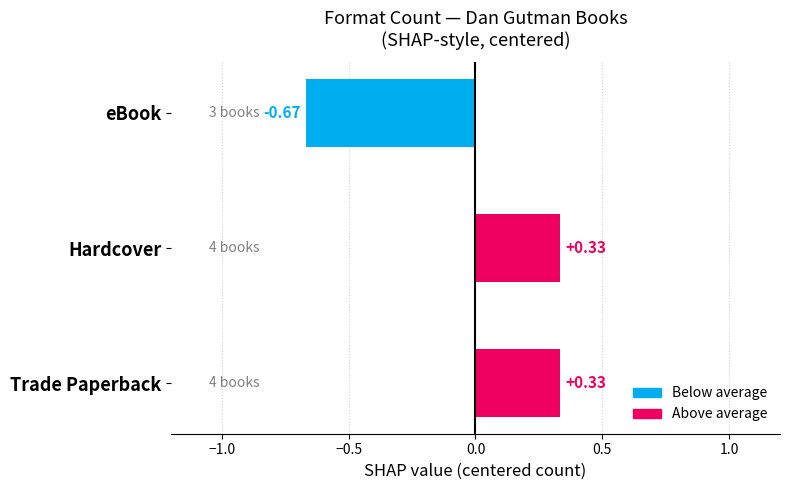

What is the difference between the maximum and minimum values?

1.0